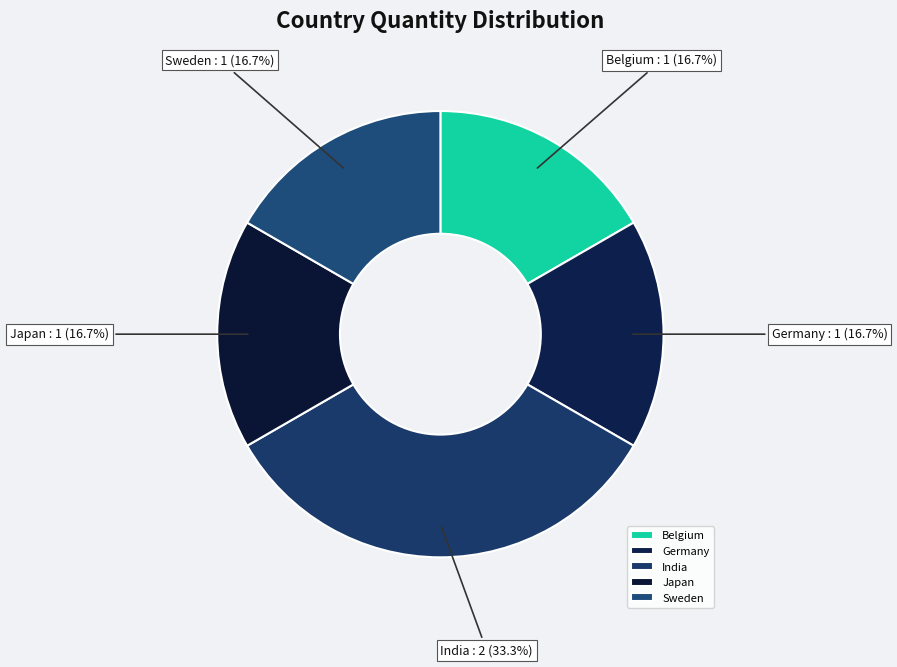

Combined, do Japan and Germany account for over 50%?

No